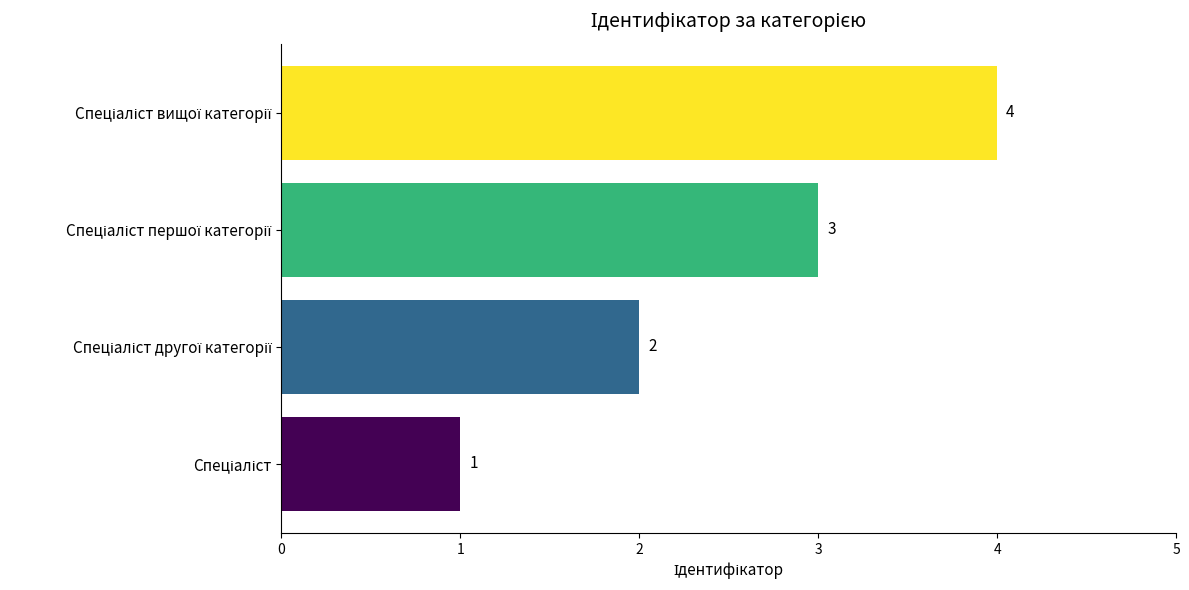

What is the greatest value displayed?

4